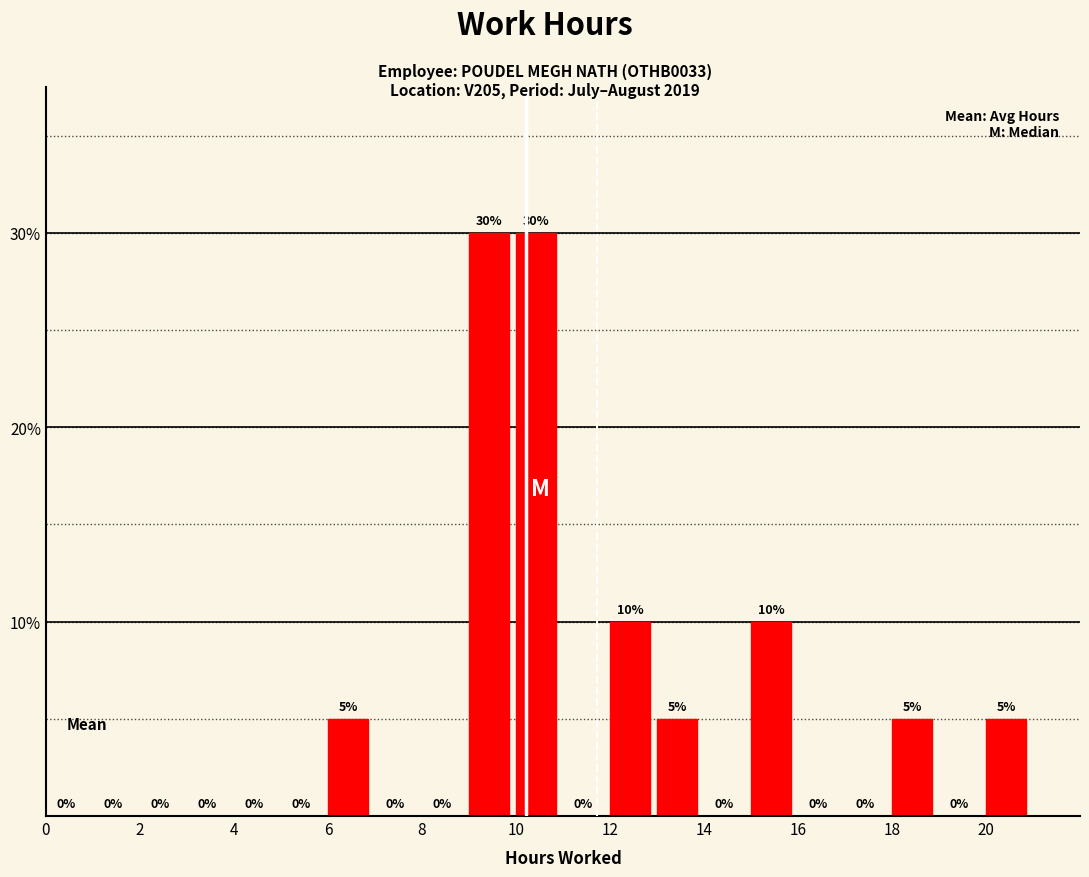

Reading left to right, transcribe this chart: for each bar, give the range it covers on the x-axis and its height.

0 to 1: 0
1 to 2: 0
2 to 3: 0
3 to 4: 0
4 to 5: 0
5 to 6: 0
6 to 7: 5
7 to 8: 0
8 to 9: 0
9 to 10: 30
10 to 11: 30
11 to 12: 0
12 to 13: 10
13 to 14: 5
14 to 15: 0
15 to 16: 10
16 to 17: 0
17 to 18: 0
18 to 19: 5
19 to 20: 0
20 to 21: 5